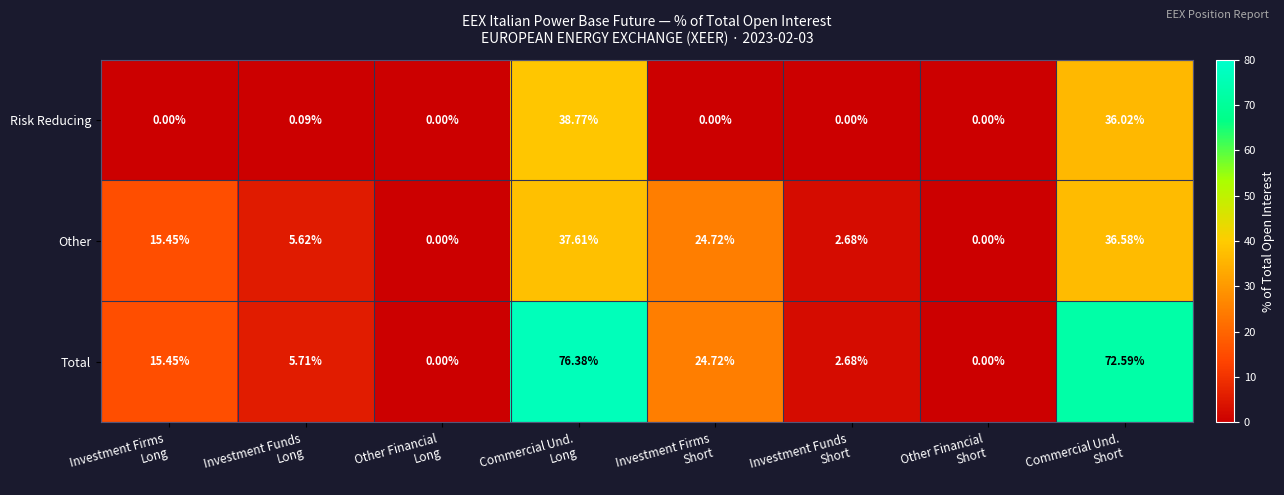

Which series has the largest total across all categories?

Total